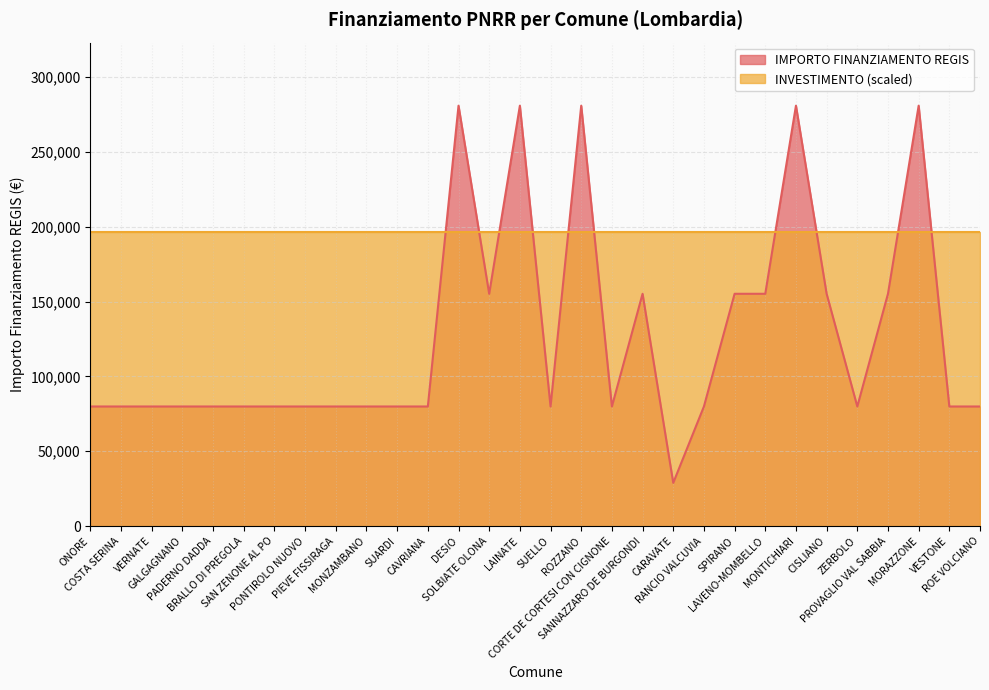

List the labels in order of value, largest first.

DESIO, LAINATE, ROZZANO, MONTICHIARI, MORAZZONE, SOLBIATE OLONA, SANNAZZARO DE BURGONDI, SPIRANO, LAVENO-MOMBELLO, CISLIANO, PROVAGLIO VAL SABBIA, ONORE, COSTA SERINA, VERNATE, GALGAGNANO, PADERNO DADDA, BRALLO DI PREGOLA, SAN ZENONE AL PO, PONTIROLO NUOVO, PIEVE FISSIRAGA, MONZAMBANO, SUARDI, CAVRIANA, SUELLO, CORTE DE CORTESI CON CIGNONE, RANCIO VALCUVIA, ZERBOLO, VESTONE, ROE VOLCIANO, CARAVATE